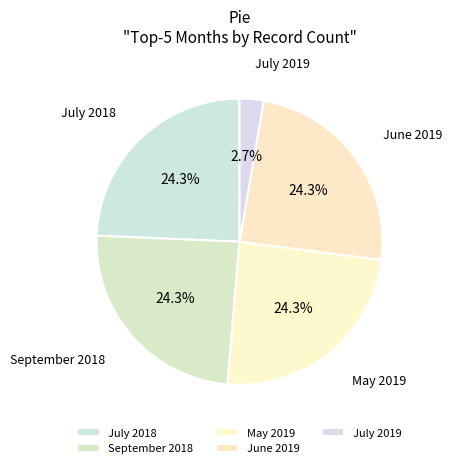

Does May 2019 account for over 50% of the chart?

No